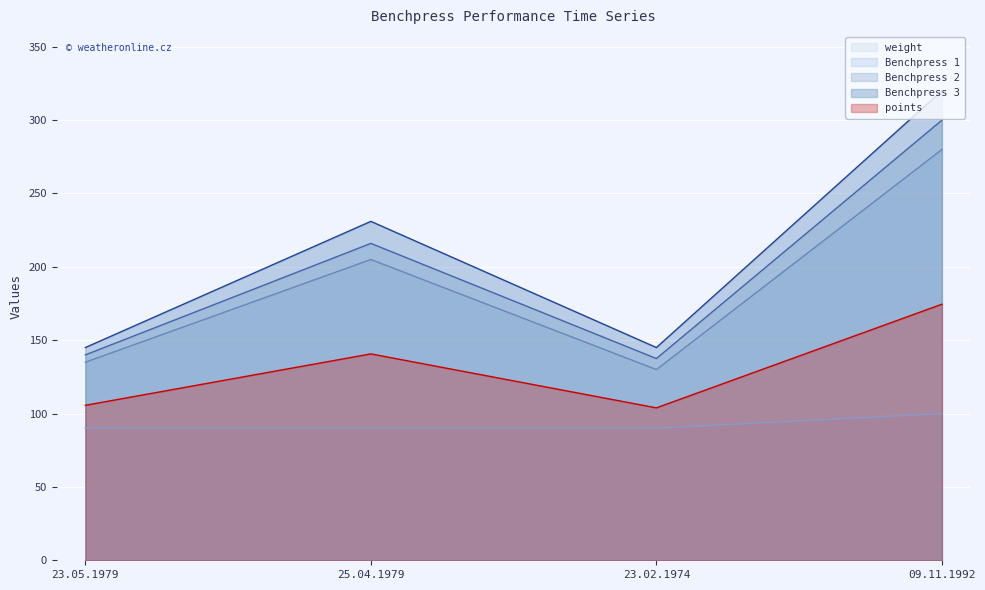

True or false: weight and Benchpress 1 cross at least once.

False